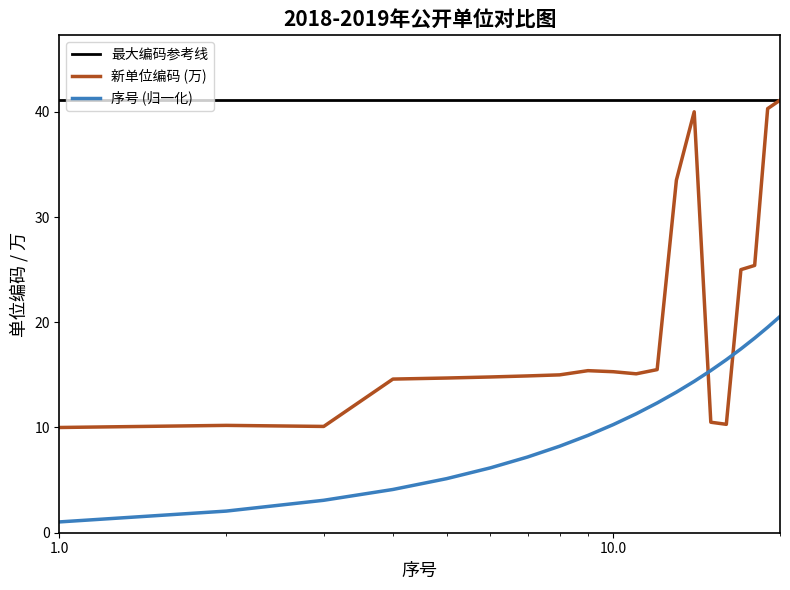

How many data points does each series have?

20